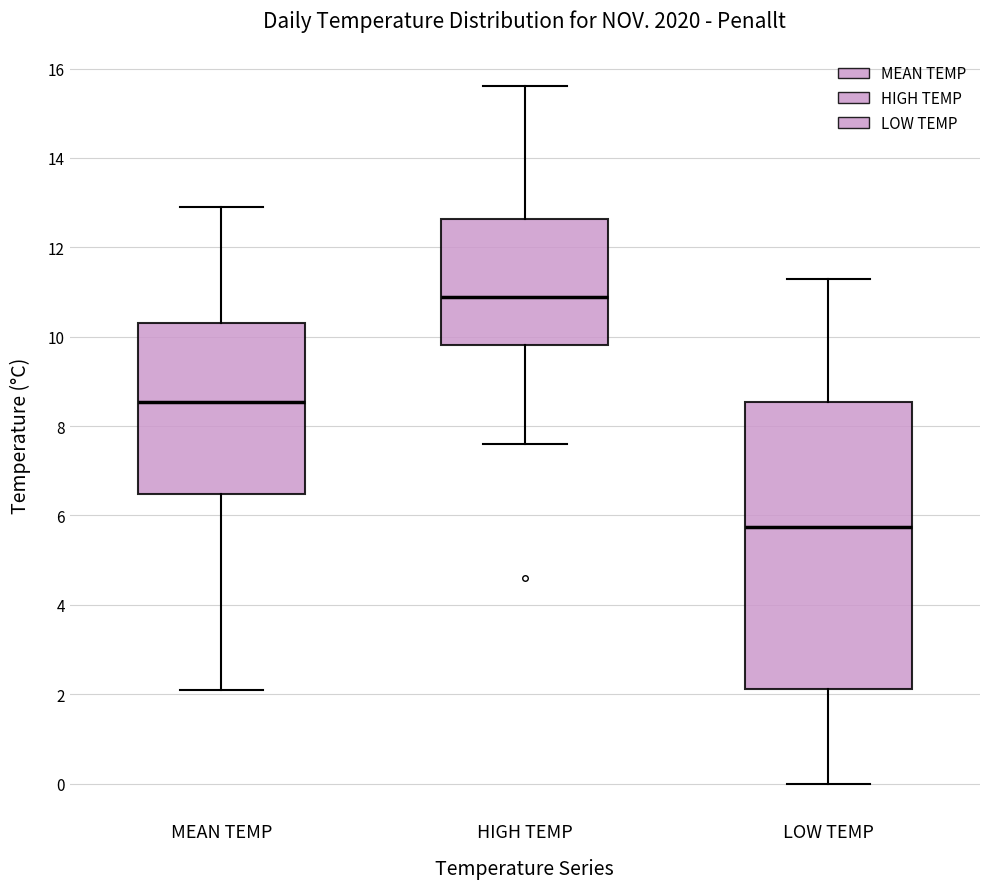

Where is the upper edge of the box for HIGH TEMP on the y-axis? The values are not printed on the chart, so give them approximately, as read against the axis.

12.6